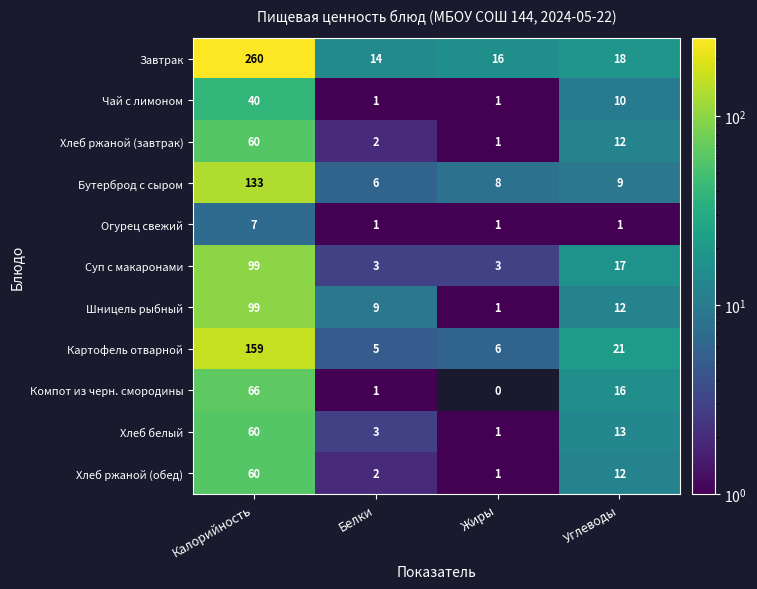

Which series has the largest range (max minus min)?

Завтрак